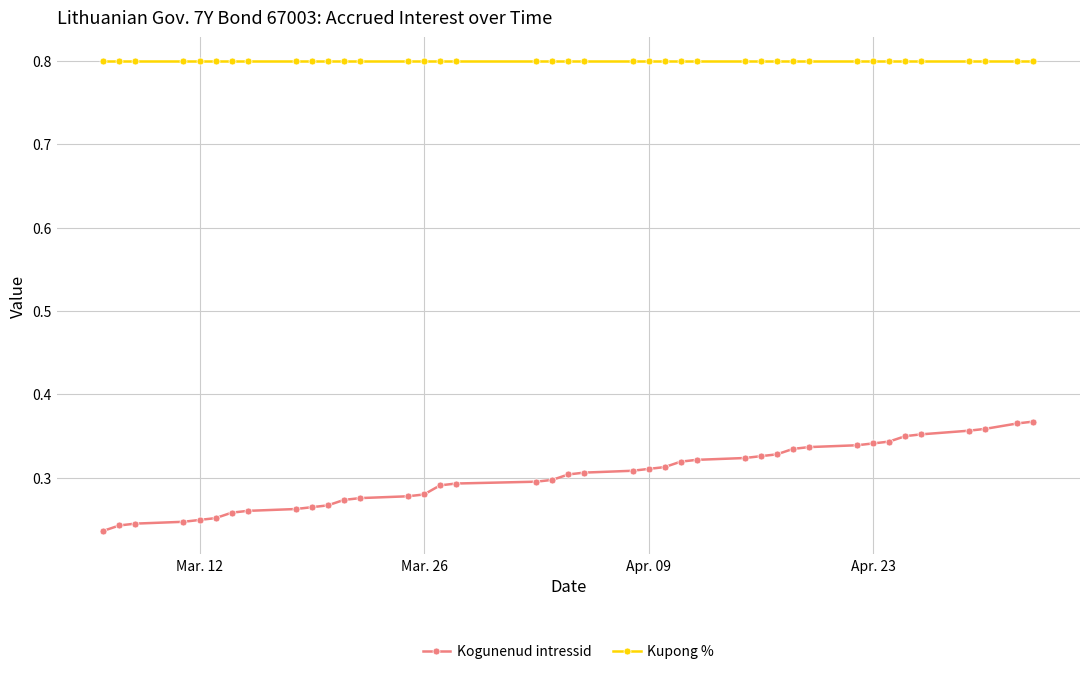

What is the value of the Kupong % point at the 5th from the left?

0.8